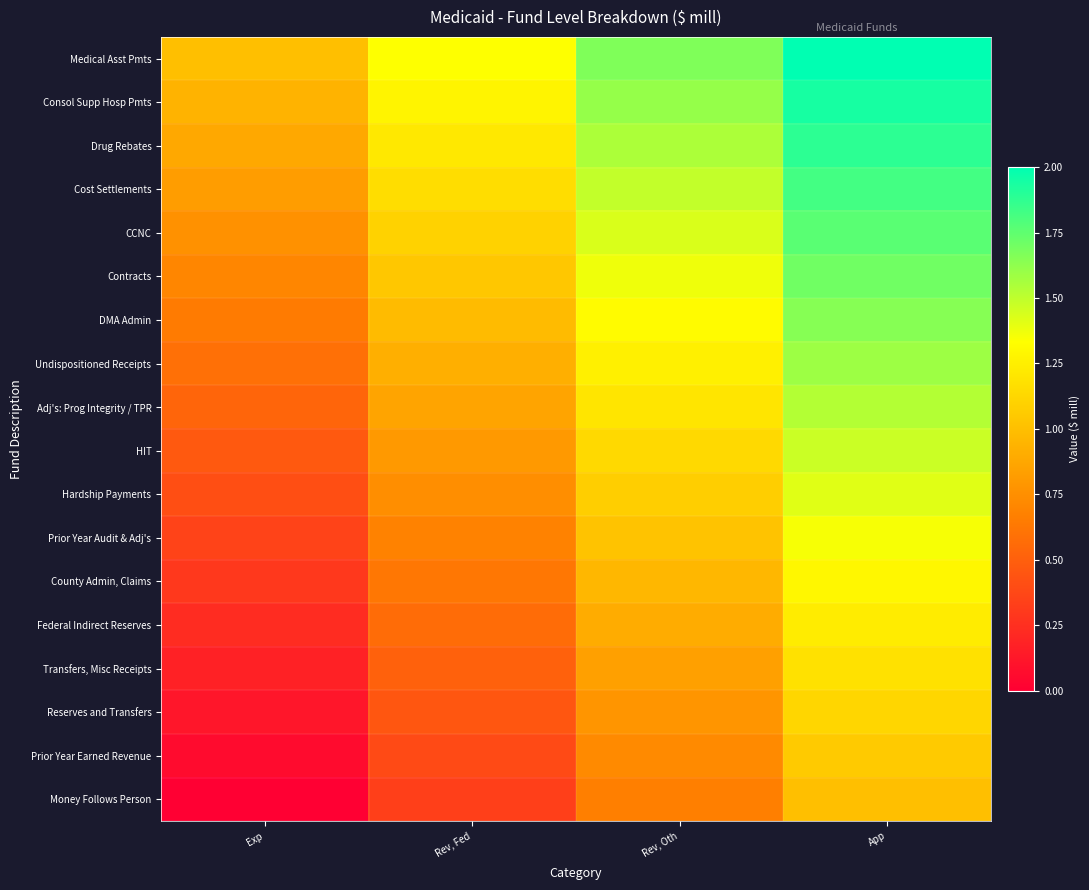

Reading left to right, list all the values displayed in this chart.

Medical Asst Pmts: Exp=1.0	Rev, Fed=1.3	Rev, Oth=1.7	App=2.0
Consol Supp Hosp Pmts: Exp=0.9	Rev, Fed=1.3	Rev, Oth=1.6	App=1.9
Drug Rebates: Exp=0.9	Rev, Fed=1.2	Rev, Oth=1.5	App=1.9
Cost Settlements: Exp=0.8	Rev, Fed=1.2	Rev, Oth=1.5	App=1.8
CCNC: Exp=0.8	Rev, Fed=1.1	Rev, Oth=1.4	App=1.8
Contracts: Exp=0.7	Rev, Fed=1.0	Rev, Oth=1.4	App=1.7
DMA Admin: Exp=0.6	Rev, Fed=1.0	Rev, Oth=1.3	App=1.6
Undispositioned Receipts: Exp=0.6	Rev, Fed=0.9	Rev, Oth=1.3	App=1.6
Adj's: Prog Integrity / TPR: Exp=0.5	Rev, Fed=0.9	Rev, Oth=1.2	App=1.5
HIT: Exp=0.5	Rev, Fed=0.8	Rev, Oth=1.1	App=1.5
Hardship Payments: Exp=0.4	Rev, Fed=0.7	Rev, Oth=1.1	App=1.4
Prior Year Audit & Adj's: Exp=0.4	Rev, Fed=0.7	Rev, Oth=1.0	App=1.4
County Admin, Claims: Exp=0.3	Rev, Fed=0.6	Rev, Oth=1.0	App=1.3
Federal Indirect Reserves: Exp=0.2	Rev, Fed=0.6	Rev, Oth=0.9	App=1.2
Transfers, Misc Receipts: Exp=0.2	Rev, Fed=0.5	Rev, Oth=0.8	App=1.2
Reserves and Transfers: Exp=0.1	Rev, Fed=0.5	Rev, Oth=0.8	App=1.1
Prior Year Earned Revenue: Exp=0.1	Rev, Fed=0.4	Rev, Oth=0.7	App=1.1
Money Follows Person: Exp=0.0	Rev, Fed=0.3	Rev, Oth=0.7	App=1.0